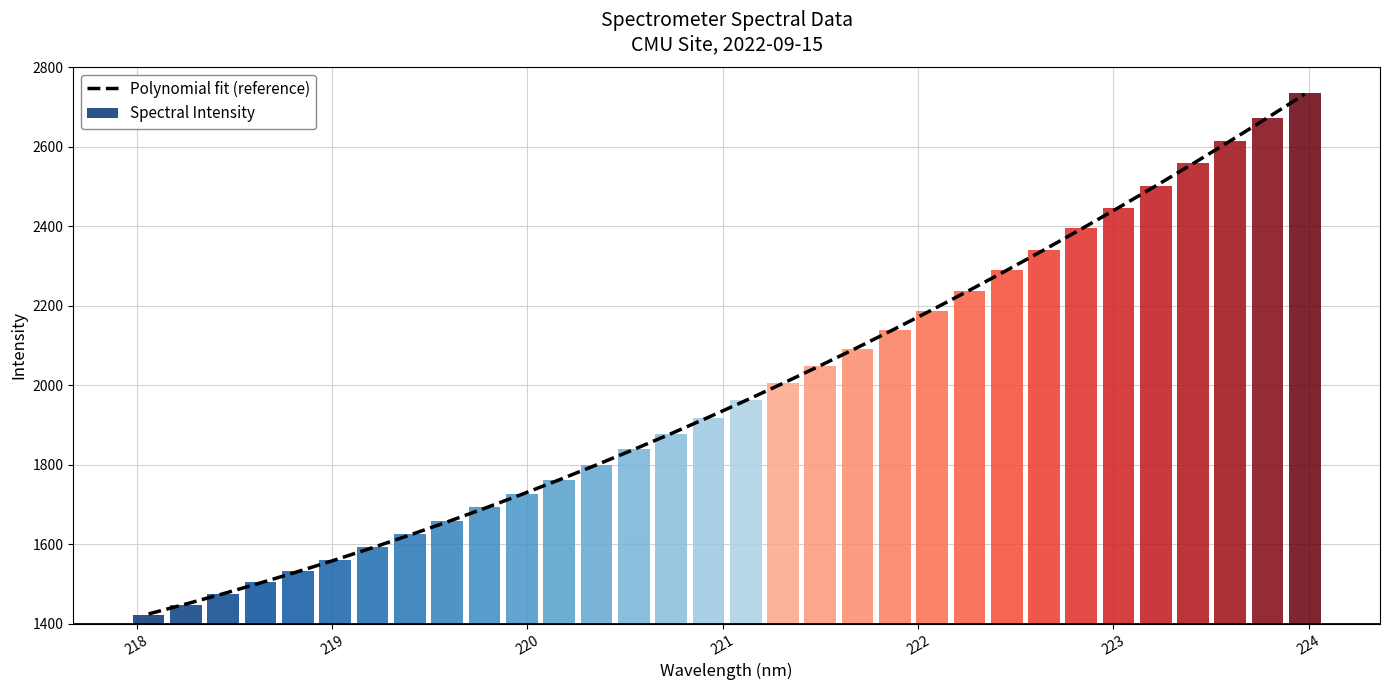

True or false: the data shows 3079.1 at 22.

False